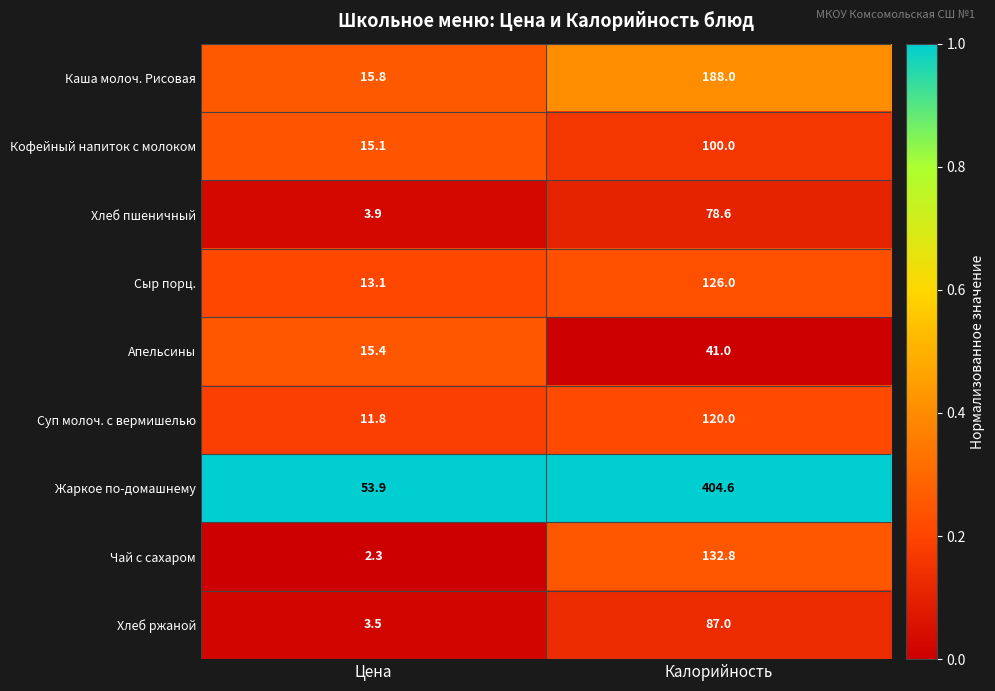

How many data points does each series have?

2